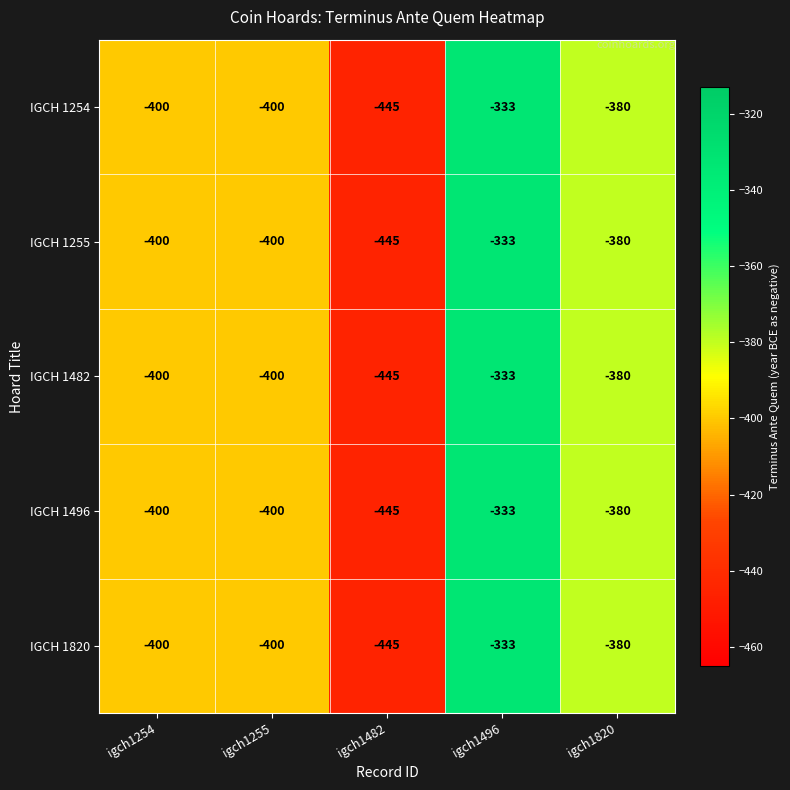

What is the average value of the IGCH 1254 series?

-392